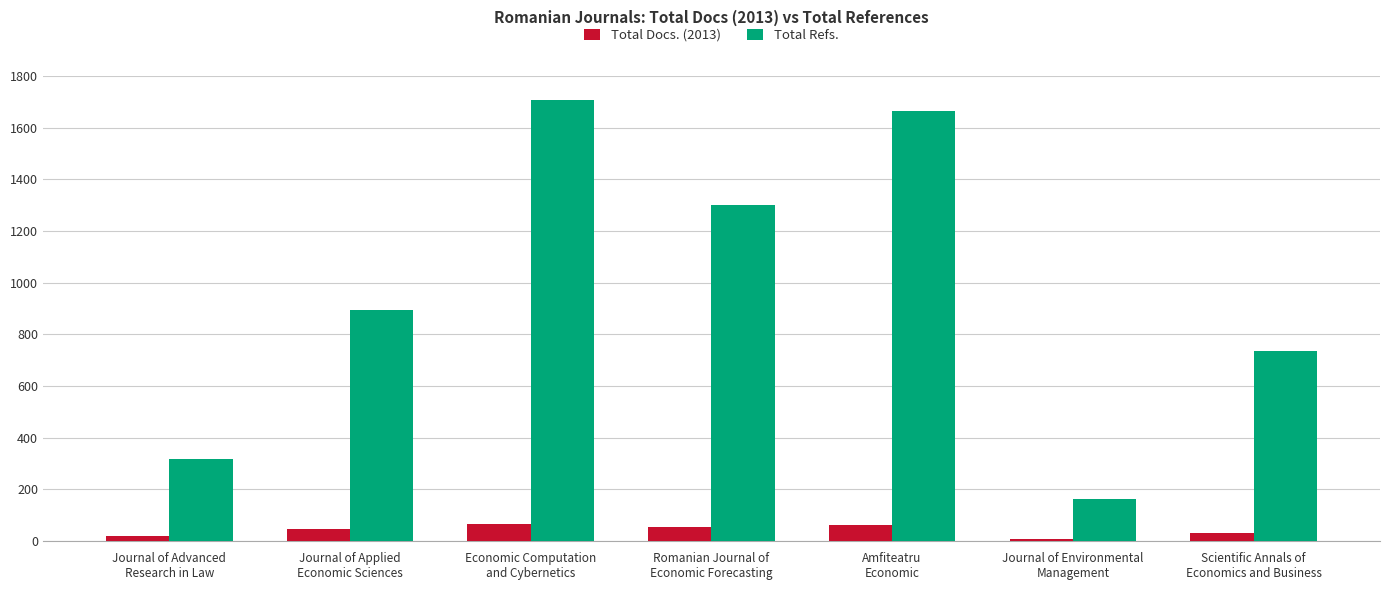

What is the label of the 7th bar from the right?

Journal of Advanced
Research in Law